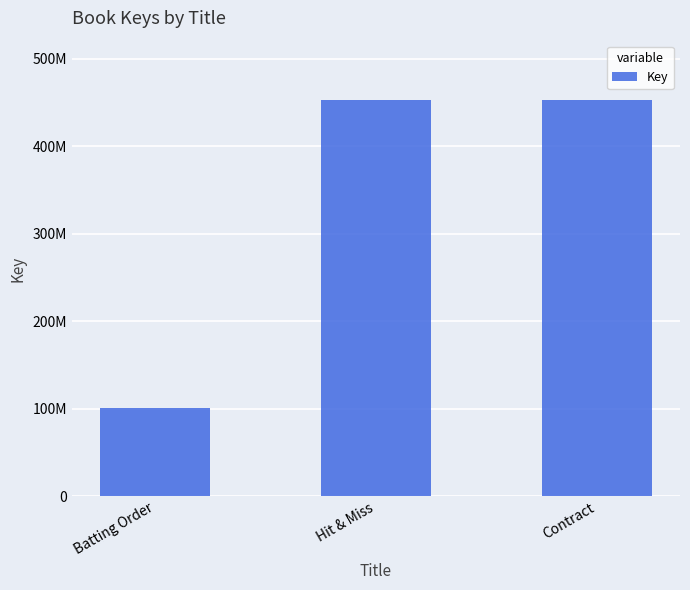

Are the bars horizontal?

No